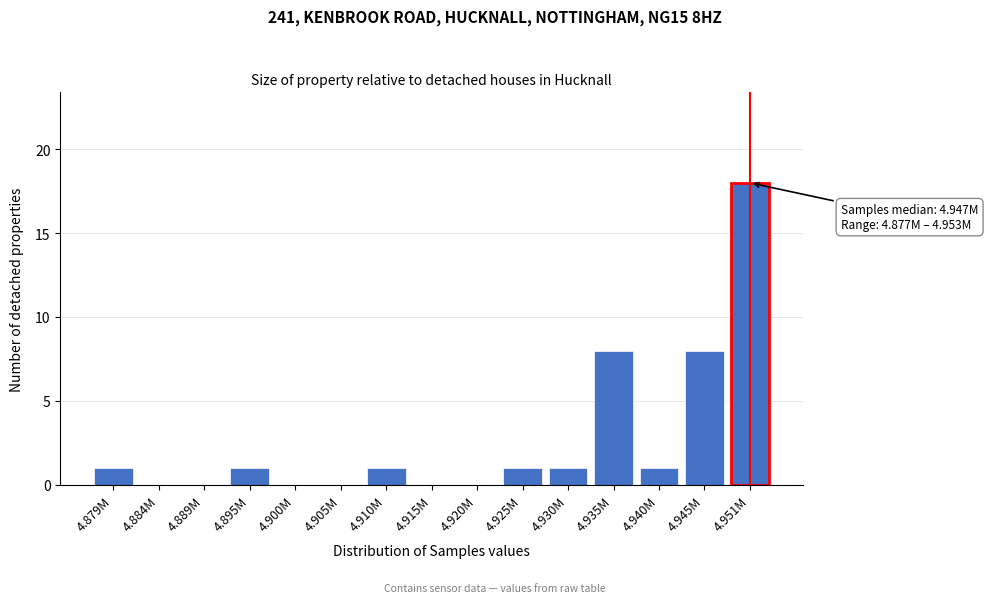

Reading left to right, what are all the values shown in this chart?

4.879M=1	4.884M=0	4.889M=0	4.895M=1	4.900M=0	4.905M=0	4.910M=1	4.915M=0	4.920M=0	4.925M=1	4.930M=1	4.935M=8	4.940M=1	4.945M=8	4.951M=18